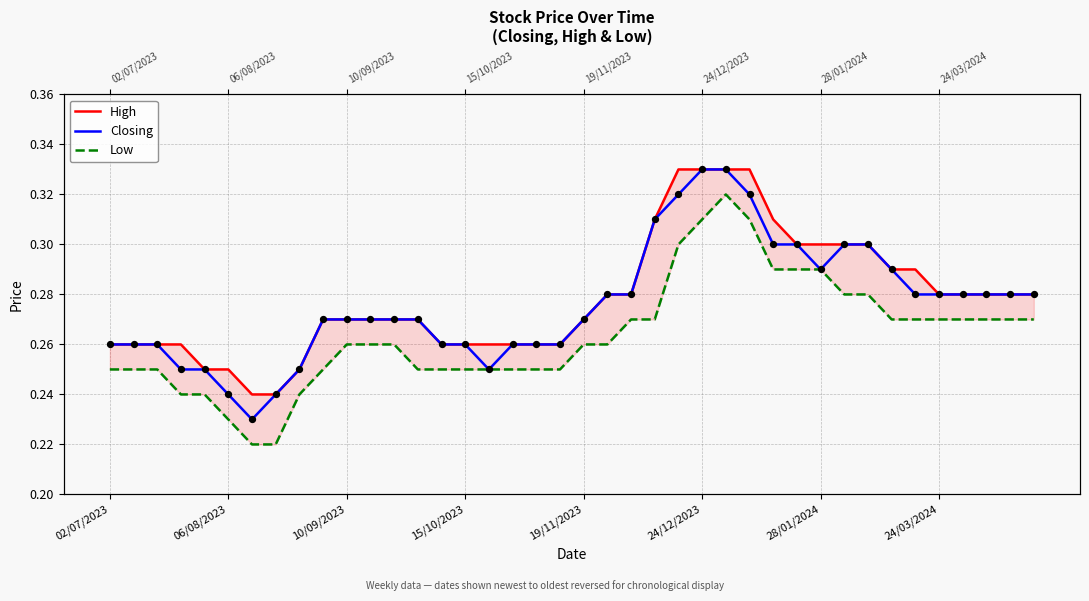

Which series has the largest Y range (max minus min)?

Closing